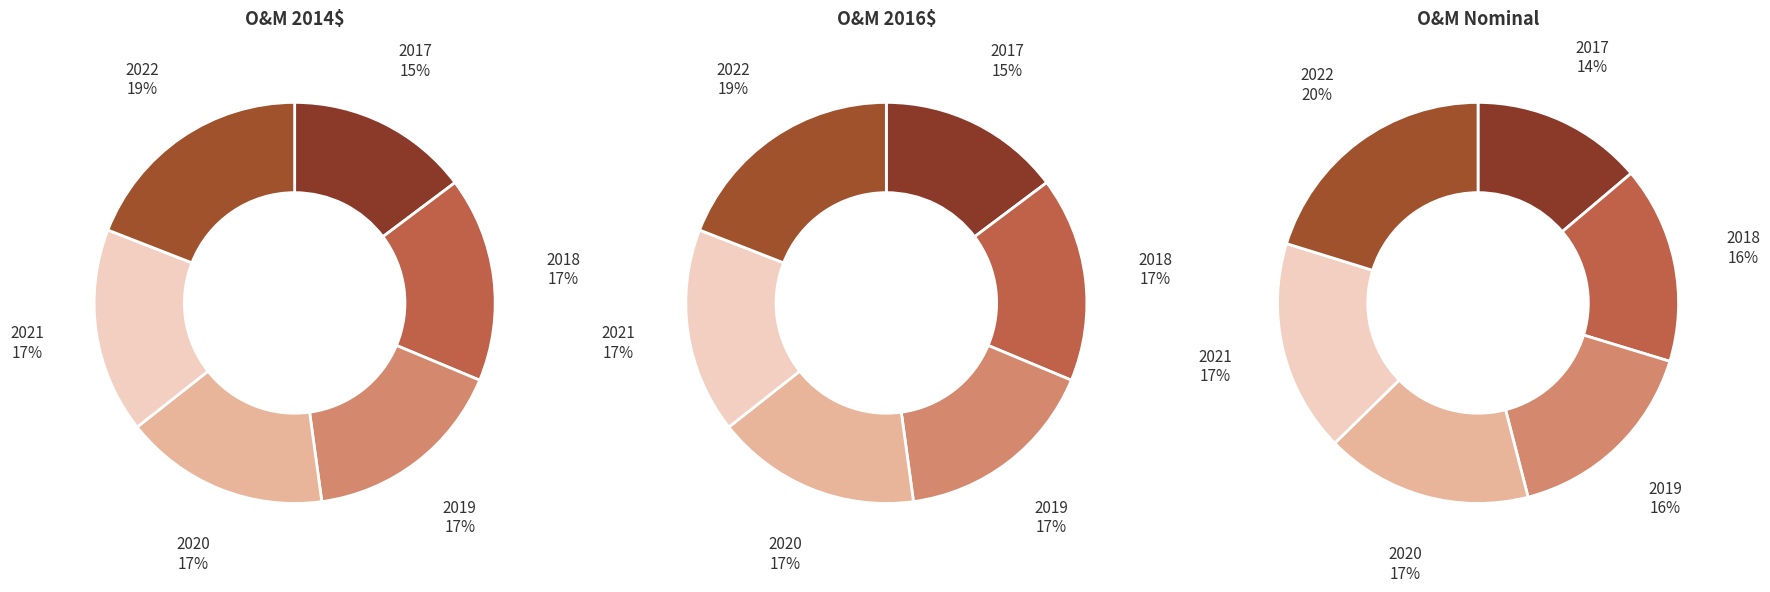

Which slice is the largest?

2022